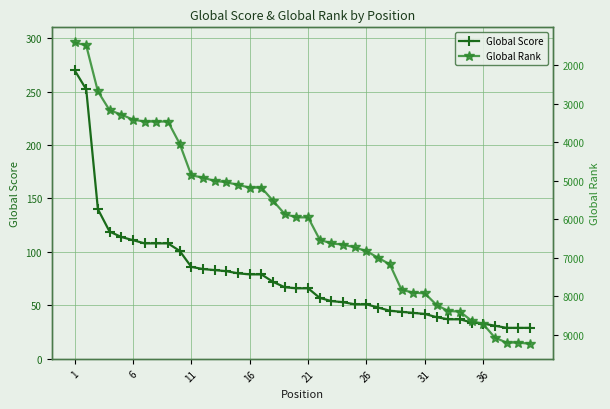

What is the minimum value for Global Score?

29